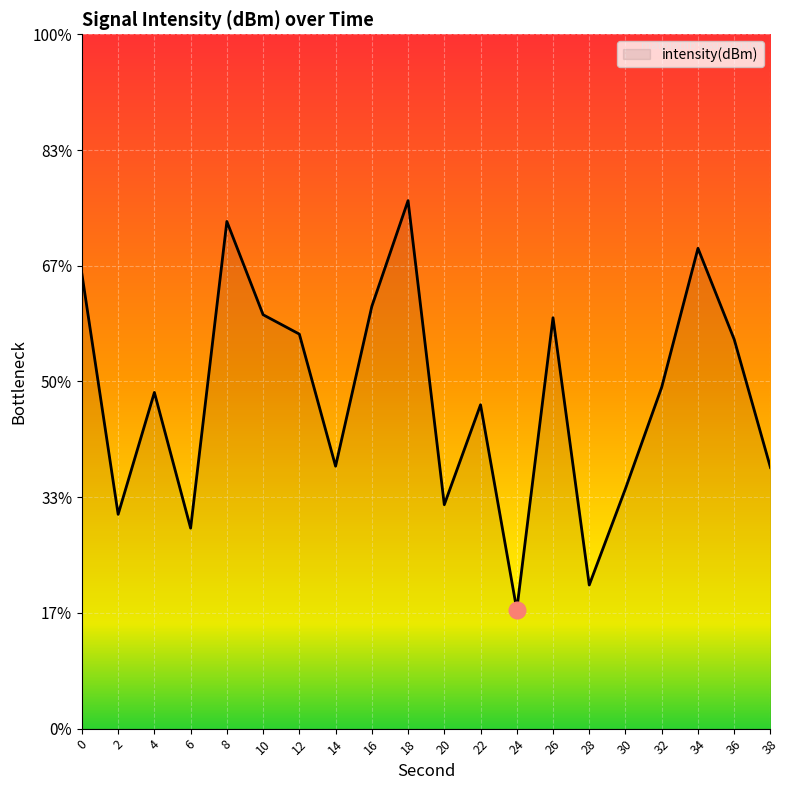

How many points are lower than both their immediate neighbors (excluding endpoints)?

6